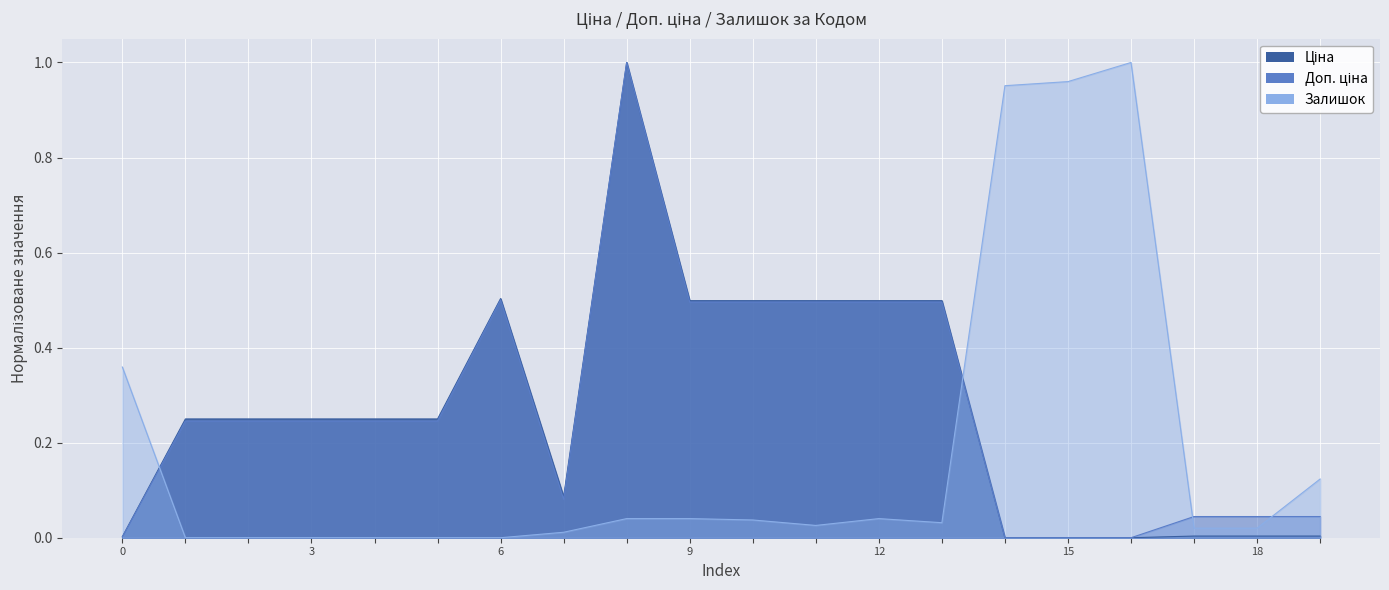

What is the difference between the maximum and second lowest values in the Доп. ціна series?

1.0